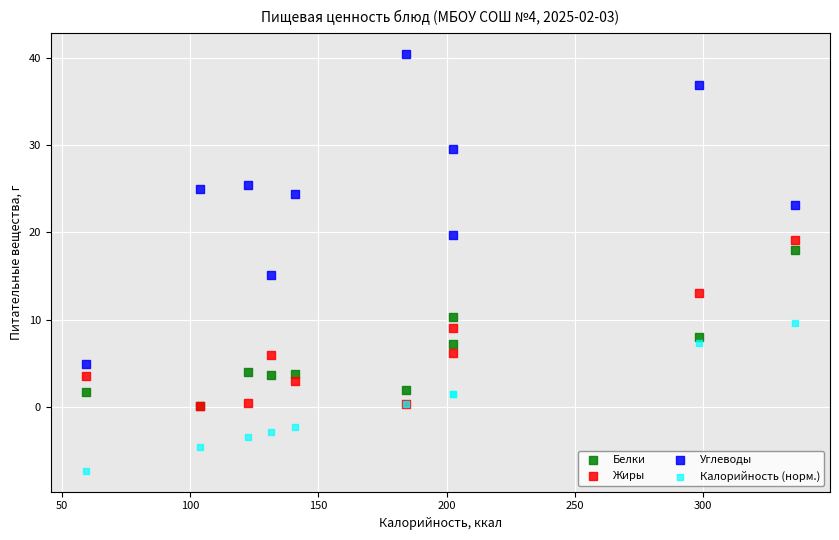

What are all the series names shown in the legend?

Белки, Жиры, Углеводы, Калорийность (норм.)